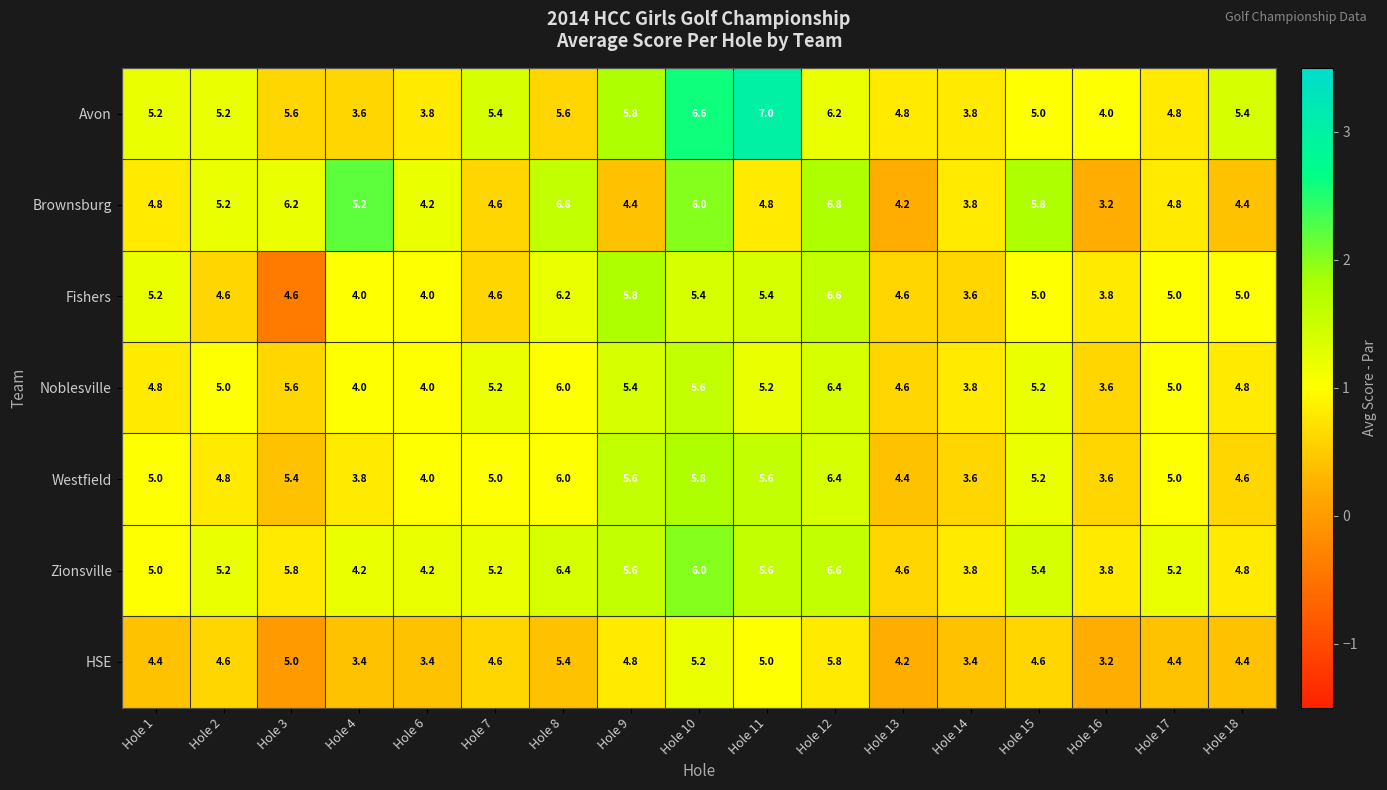

How many distinct data groups are displayed?

7